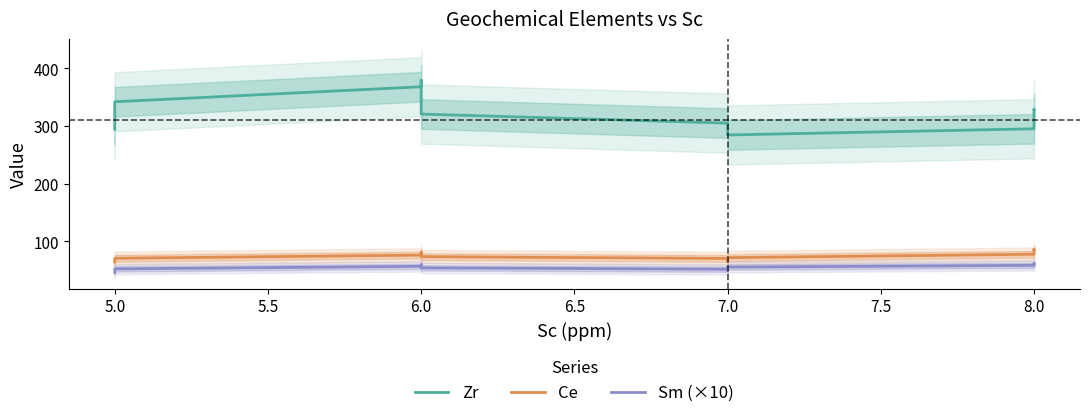

What is the value of the Sm (×10) point at the 11th from the left?

53.9